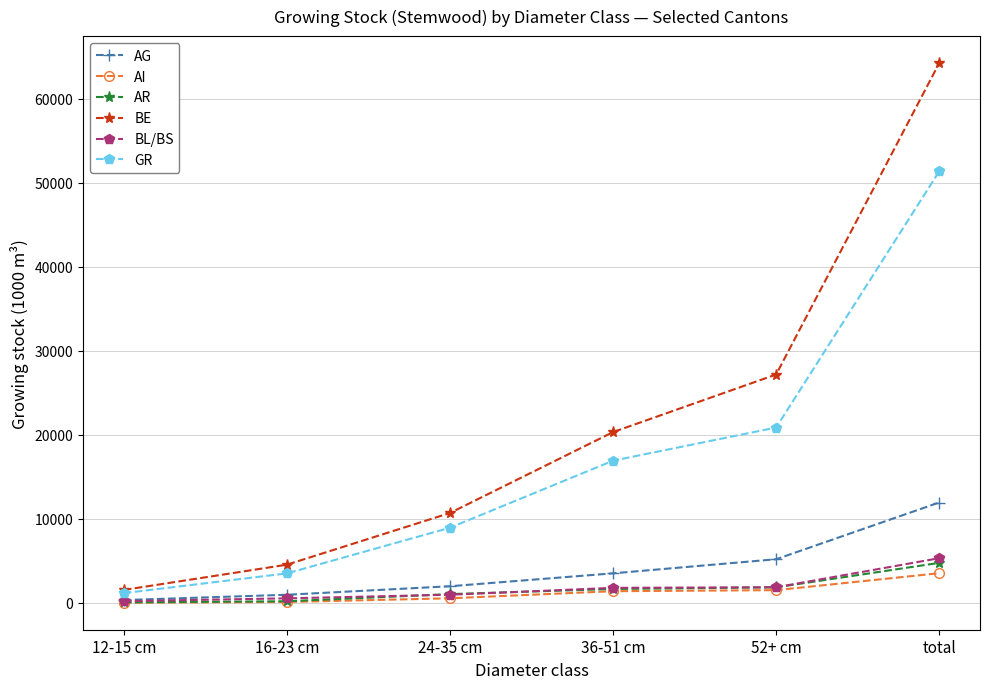

What is the label of the 5th point from the right?

16-23 cm